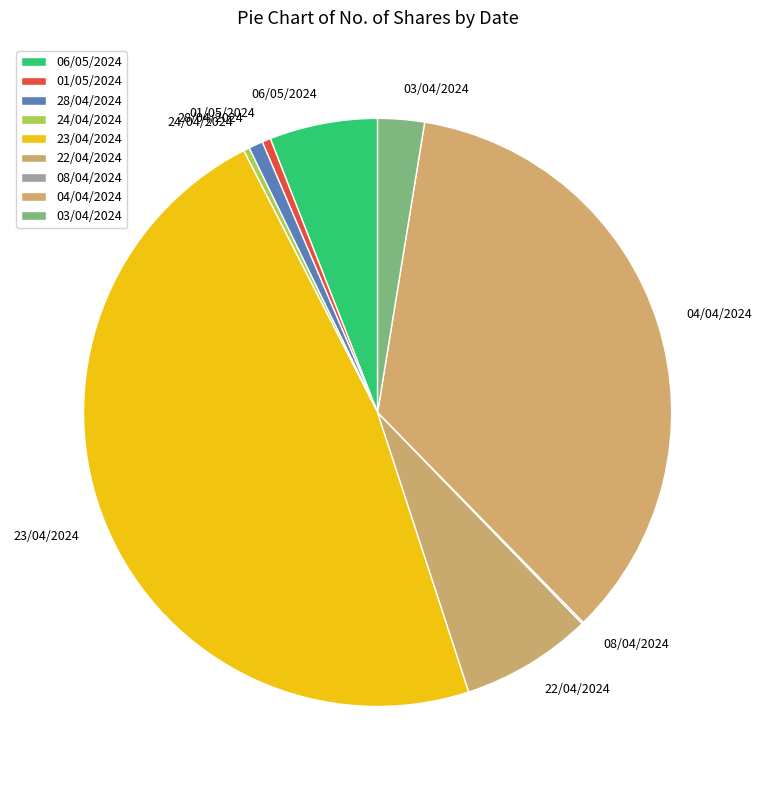

Does 22/04/2024 represent more than half of the total?

No